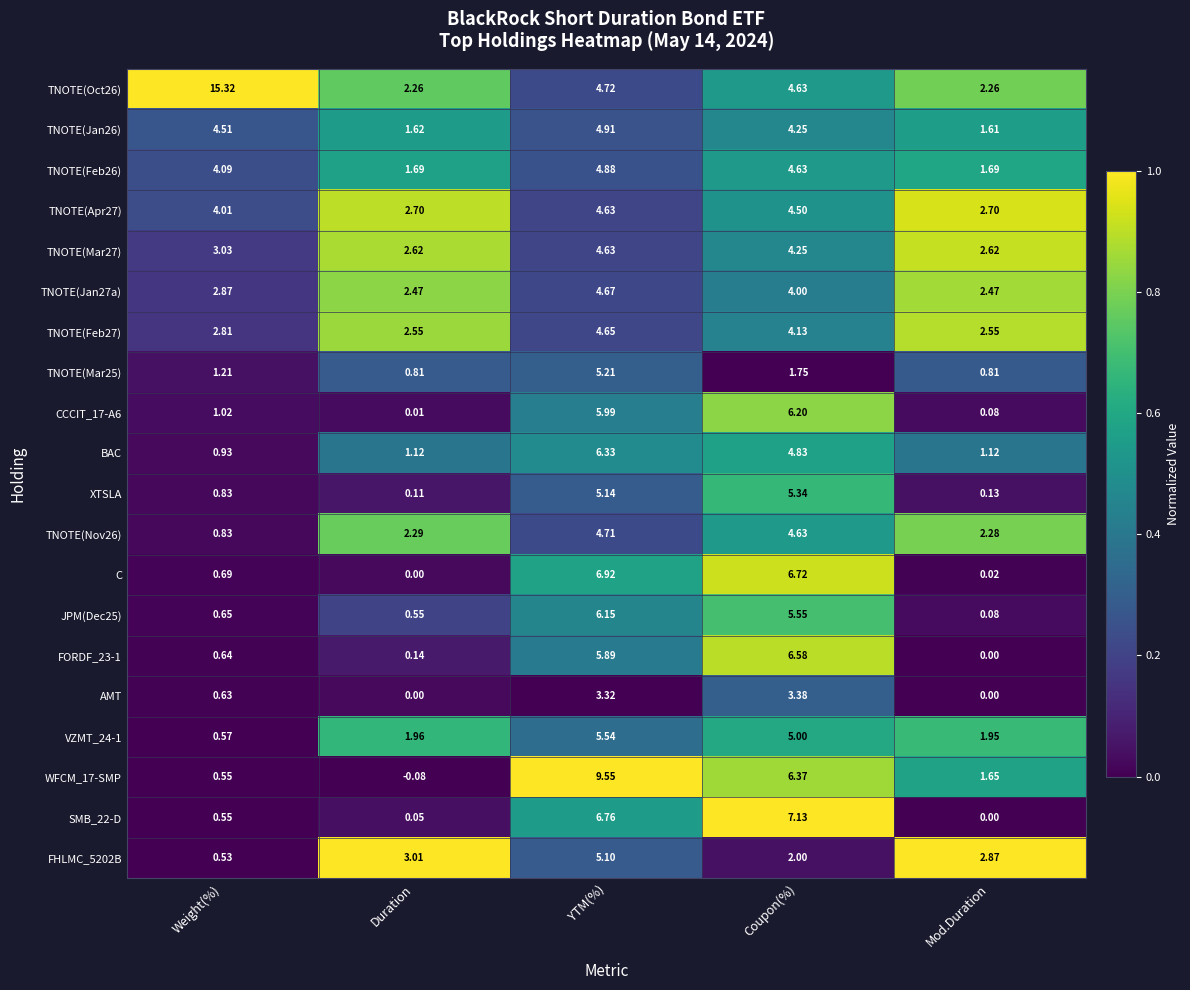

Rank the categories by CCCIT_17-A6 value from lowest to highest.

Duration, Mod.Duration, Weight(%), YTM(%), Coupon(%)